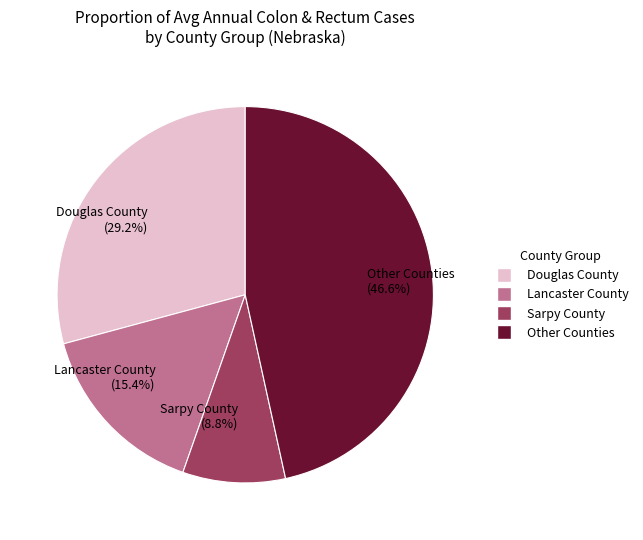

Approximately how many times larger is the value at Douglas County compared to Sarpy County?

3.3